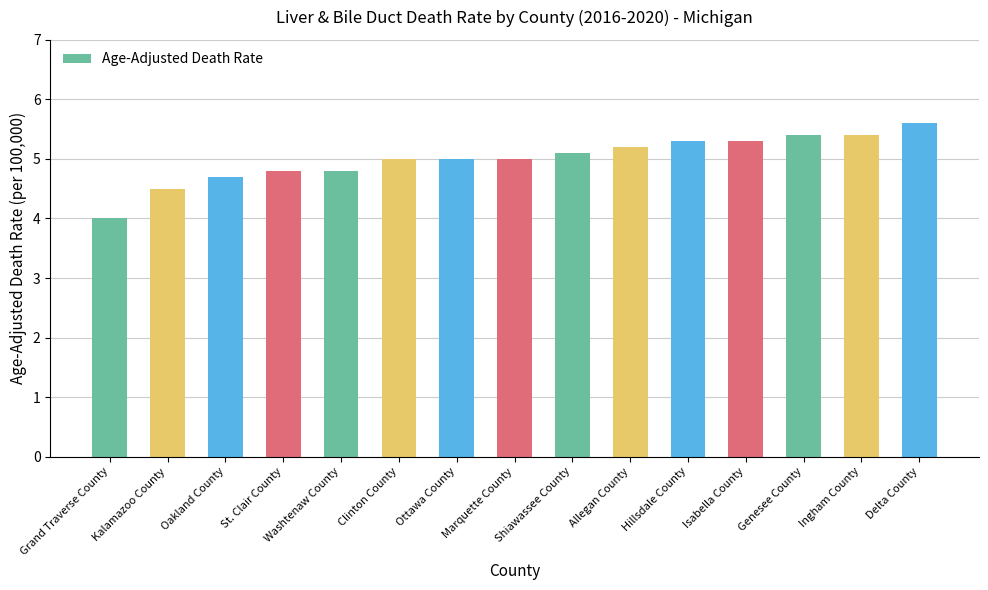

Which has a higher value, Genesee County or Washtenaw County?

Genesee County